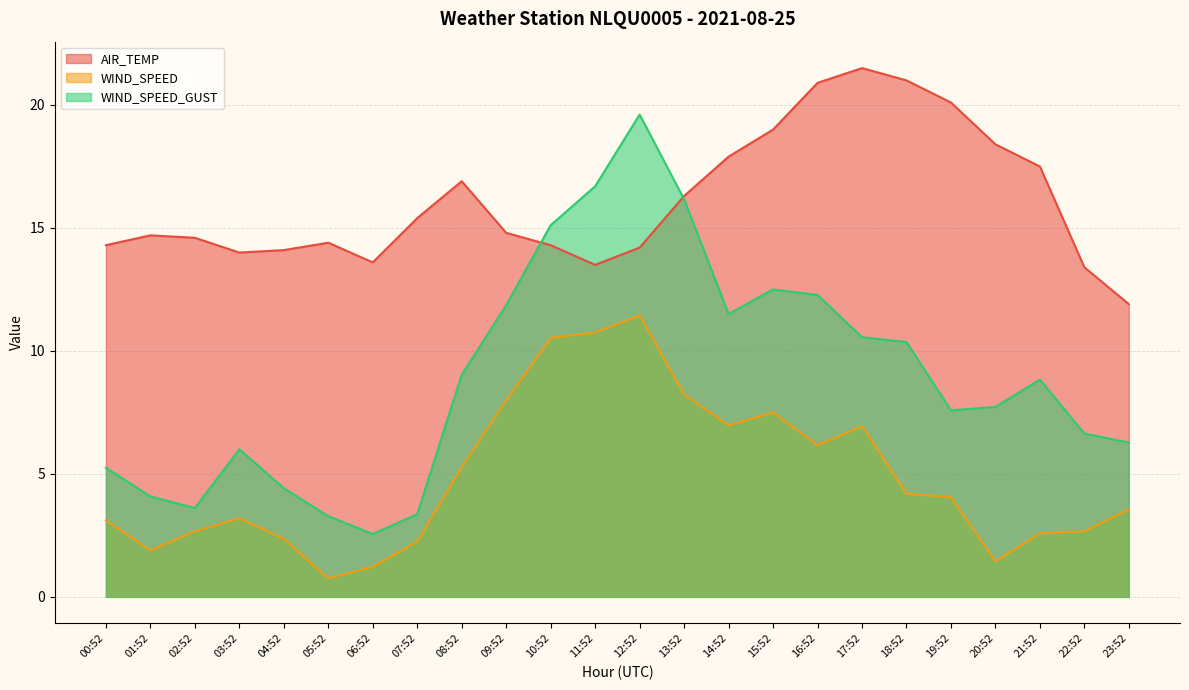

What position from the right is 19:52?

5